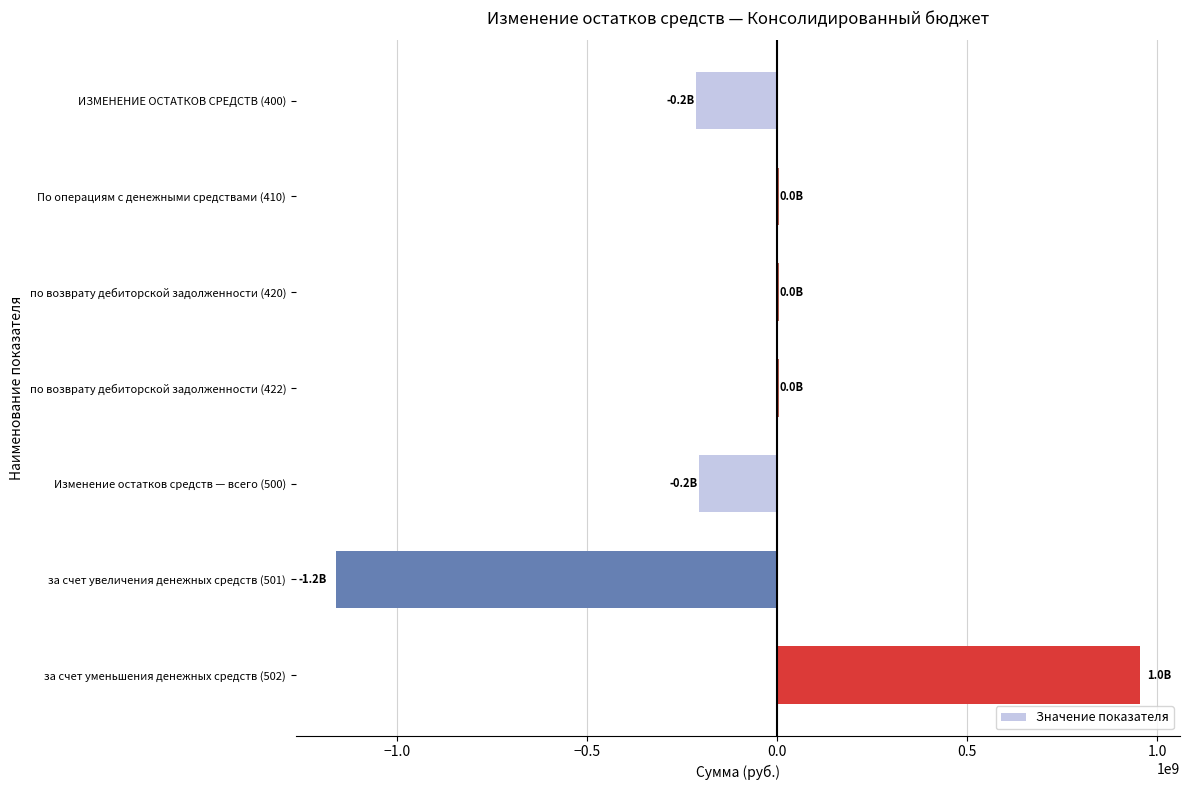

What is the change in value from за счет увеличения денежных средств (501) to за счет уменьшения денежных средств (502)?

+2114821573.0